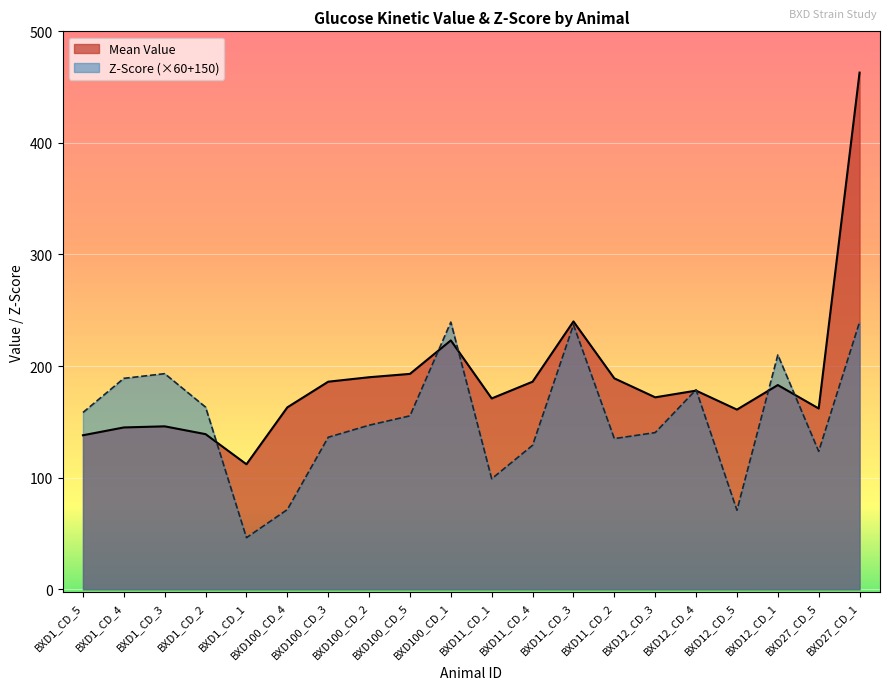

What is the minimum value shown in the chart?

46.2